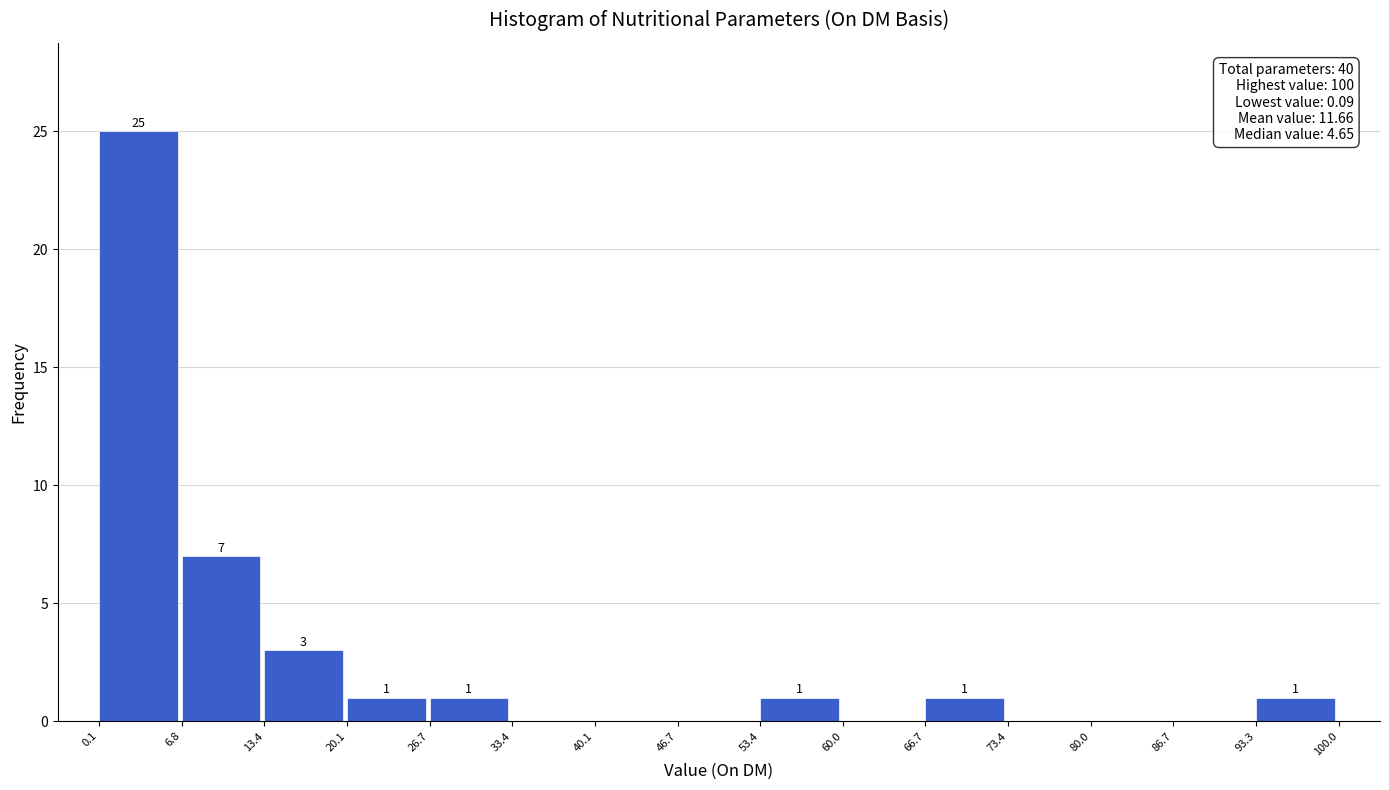

Which range on the x-axis has the tallest bar?

0.1 to 6.8